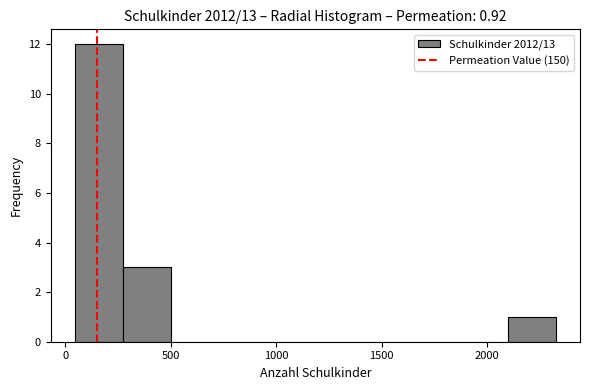

Reading left to right, list every bar in this chart as the range it spans on the x-axis followed by its height. Neither the bar edges nor the heights are printed on the chart, so give them approximately, as read against the axes.

50 to 250: 12
250 to 500: 3
500 to 750: 0
750 to 950: 0
950 to 1200: 0
1200 to 1400: 0
1400 to 1650: 0
1650 to 1850: 0
1850 to 2100: 0
2100 to 2350: 1